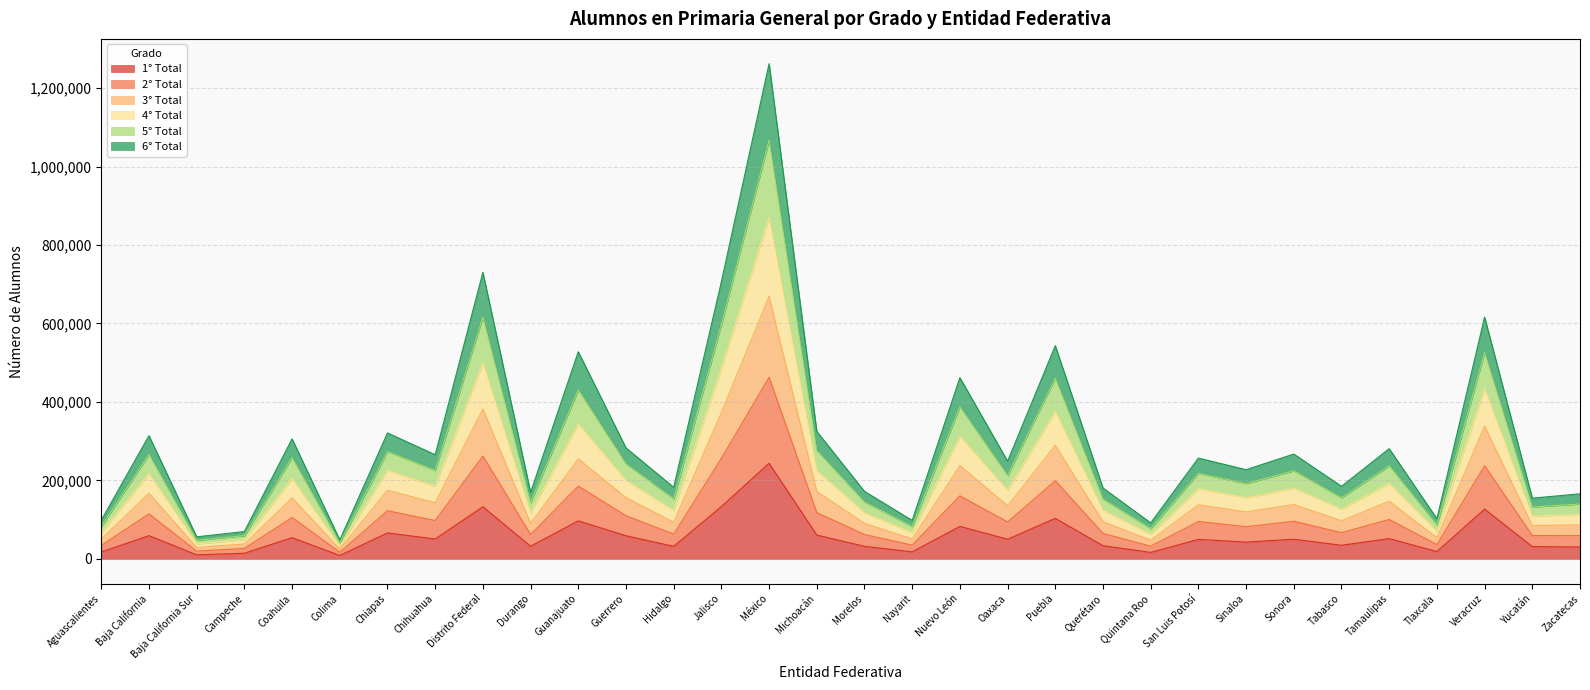

What is the total value across all series at Jalisco?

706535